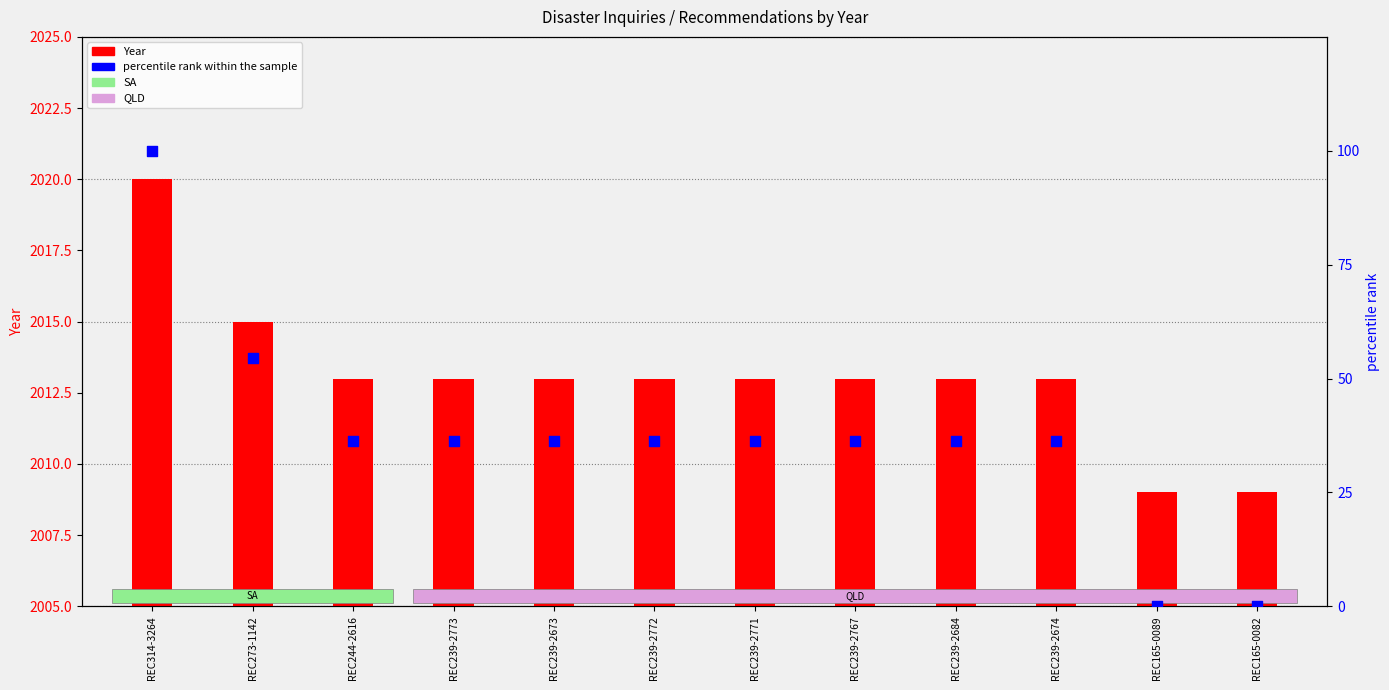

What are all the series names shown in the legend?

Year, percentile rank within the sample